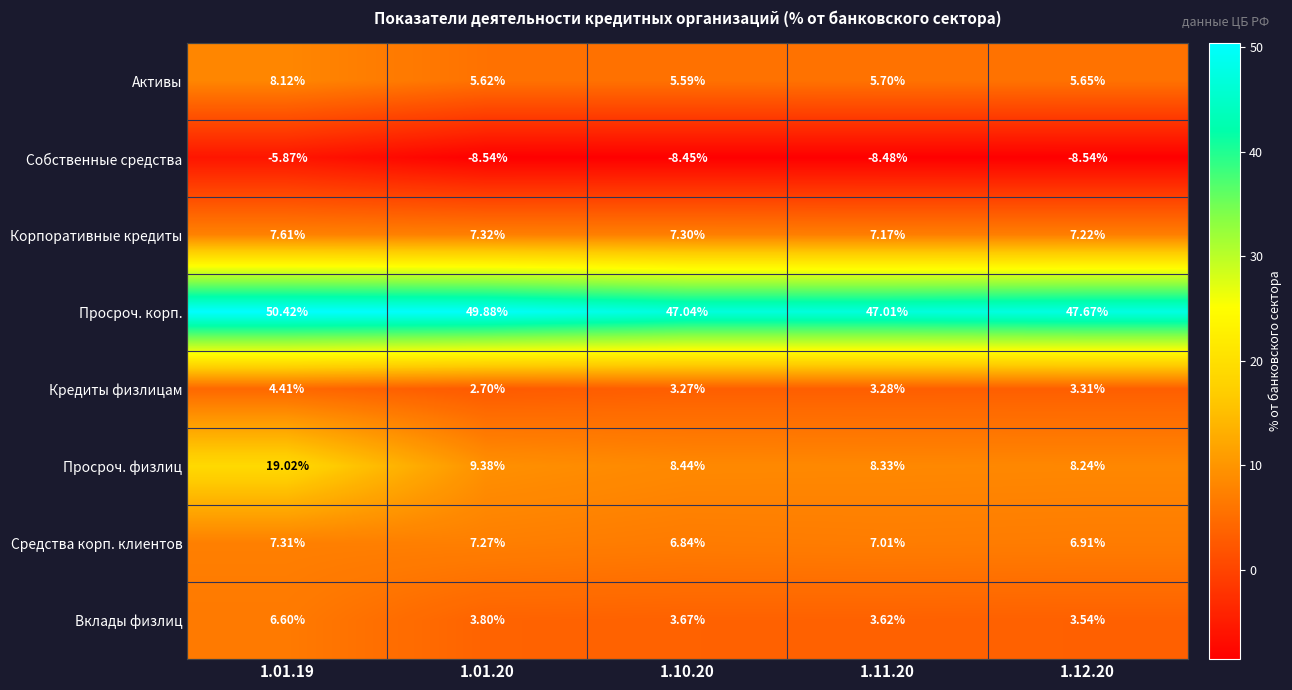

What is the spread (max minus min) of values at 1.11.20?

55.5